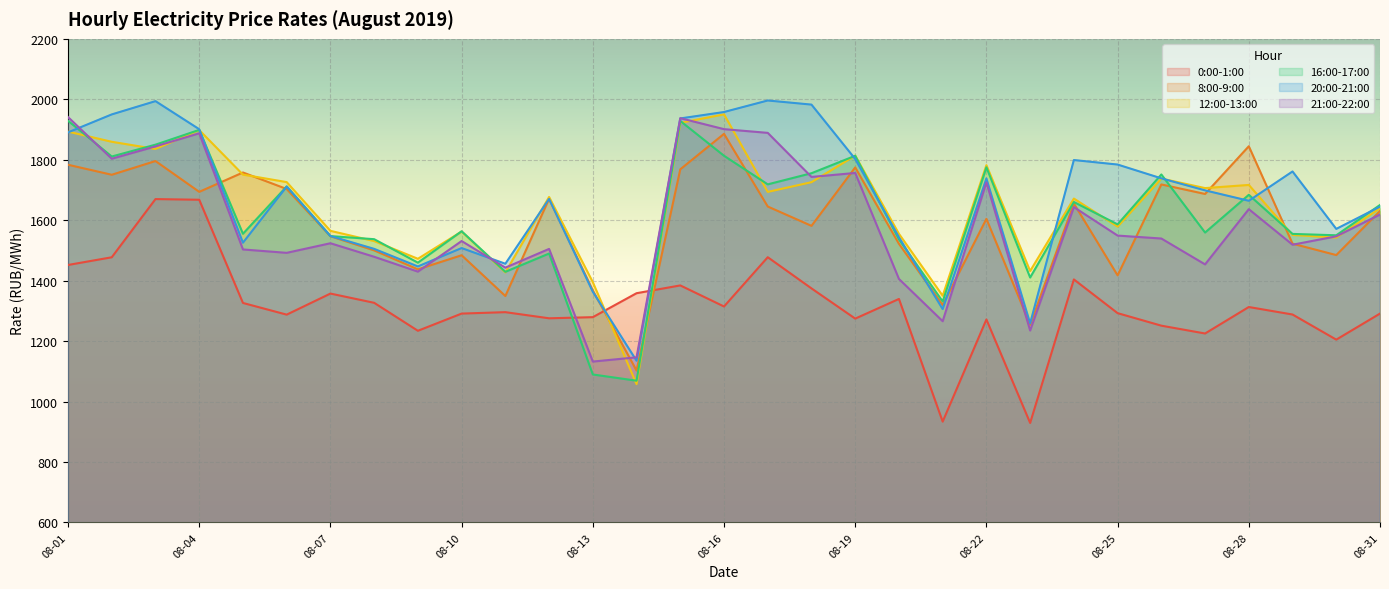

What is the value of the 12:00-13:00 point at the 18th from the left?

1725.7